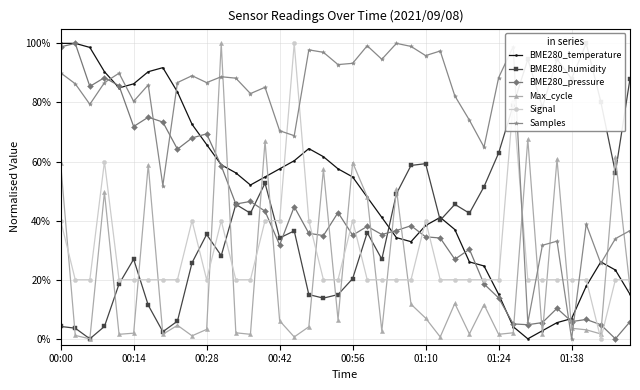

True or false: BME280_humidity has more than 1 points higher than both neighbors.

True